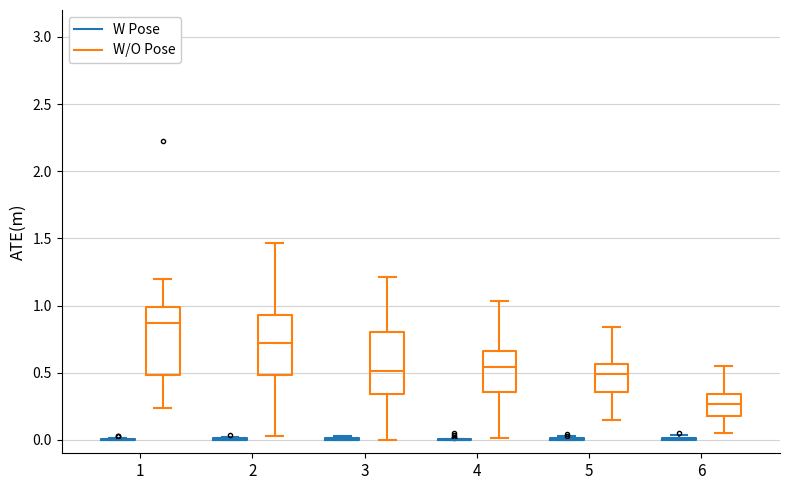

Reading left to right, read every box against the y-axis: the position of its median line, the range the box covers, and the ends of its whiskers. The values are not printed on the chart, so give them approximately, as read against the axis.

1 (W Pose): box collapsed to a line at 0.00, whiskers 0.00 to 0.00
1 (W/O Pose): median 0.85, box 0.50 to 1.00, whiskers 0.25 to 1.20
2 (W Pose): box collapsed to a line at 0.00, whiskers 0.00 to 0.00
2 (W/O Pose): median 0.70, box 0.50 to 0.95, whiskers 0.05 to 1.45
3 (W Pose): box collapsed to a line at 0.00, whiskers 0.00 to 0.05
3 (W/O Pose): median 0.50, box 0.35 to 0.80, whiskers 0.00 to 1.20
4 (W Pose): box collapsed to a line at 0.00, whiskers 0.00 to 0.00
4 (W/O Pose): median 0.55, box 0.35 to 0.65, whiskers 0.00 to 1.05
5 (W Pose): box collapsed to a line at 0.00, whiskers 0.00 to 0.05
5 (W/O Pose): median 0.50, box 0.35 to 0.55, whiskers 0.15 to 0.85
6 (W Pose): box collapsed to a line at 0.00, whiskers 0.00 to 0.05
6 (W/O Pose): median 0.25, box 0.20 to 0.35, whiskers 0.05 to 0.55